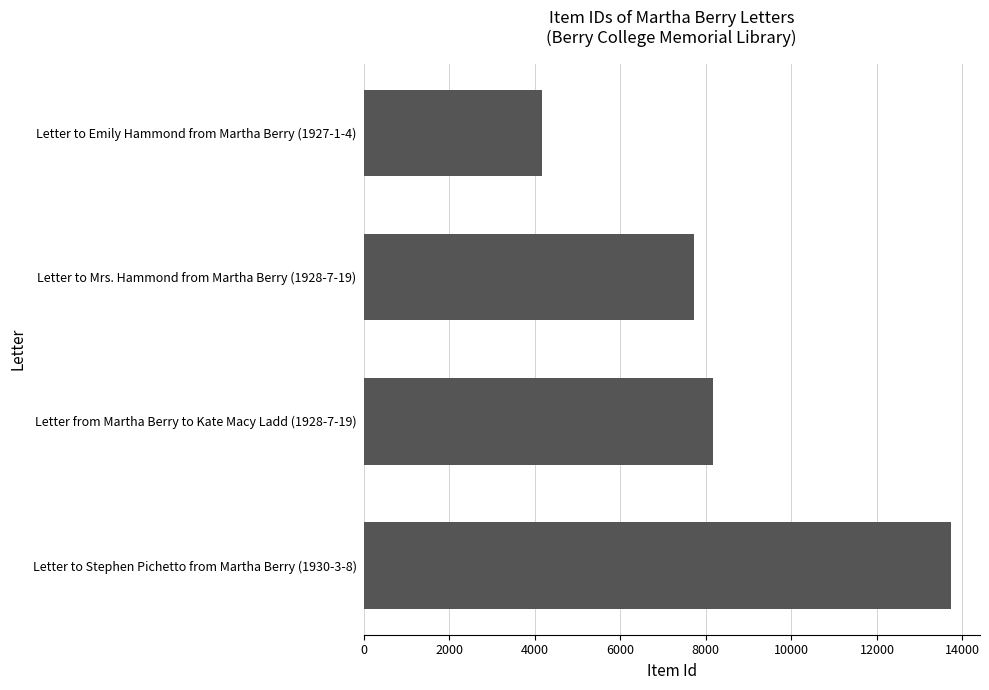

What is the change in value from Letter to Emily Hammond from Martha Berry (1927-1-4) to Letter to Mrs. Hammond from Martha Berry (1928-7-19)?

+3563